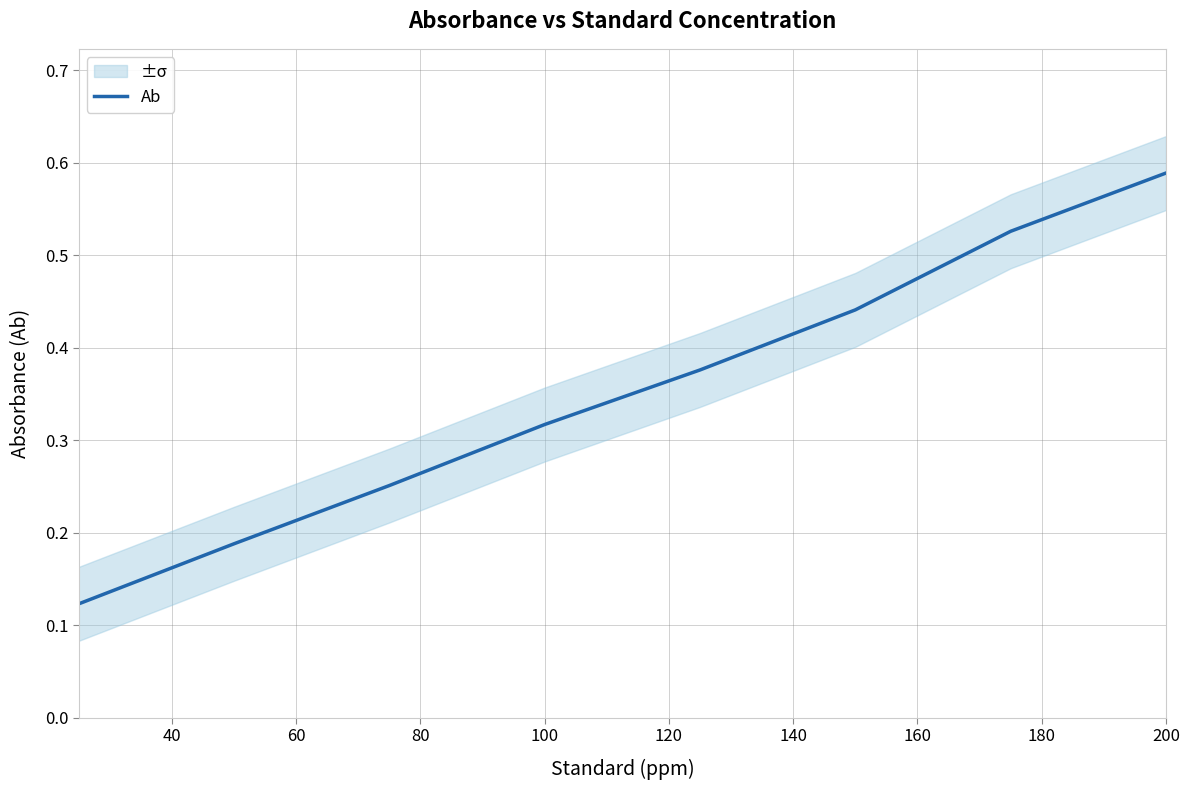

The value of Ab at 200 is 0.2. True or false?

False